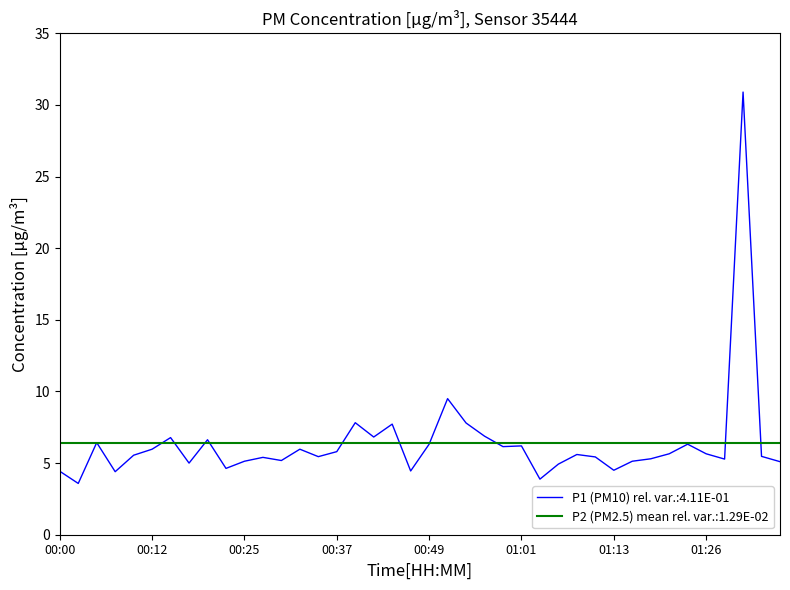

Rank the categories by value from highest to lowest.

01:31, 00:51, 00:39, 00:54, 00:44, 00:56, 00:42, 00:15, 00:20, 00:05, 00:49, 01:23, 01:01, 00:59, 00:12, 00:32, 00:37, 01:21, 01:26, 01:08, 00:10, 01:33, 00:34, 01:11, 00:27, 01:18, 01:28, 00:29, 00:25, 01:16, 01:36, 00:17, 01:06, 00:22, 01:13, 00:47, 00:00, 00:08, 01:04, 00:03